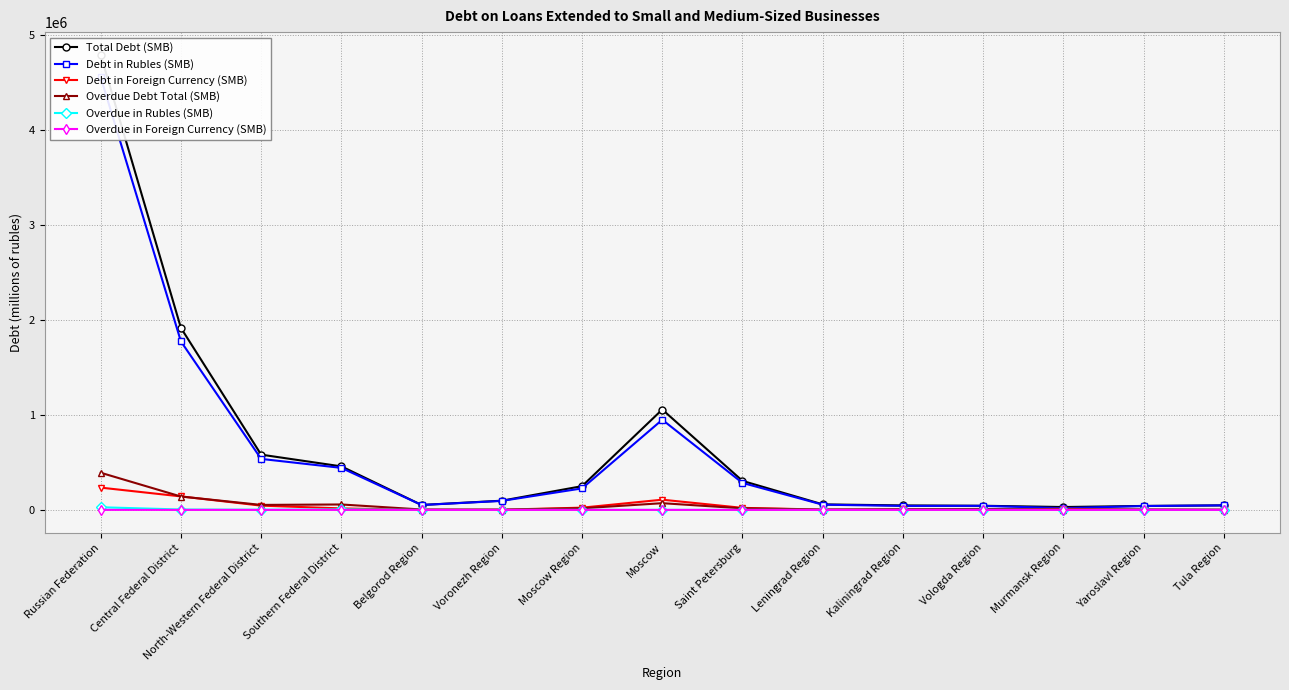

Where is the first local minimum for Overdue in Foreign Currency (SMB)?

North-Western Federal District